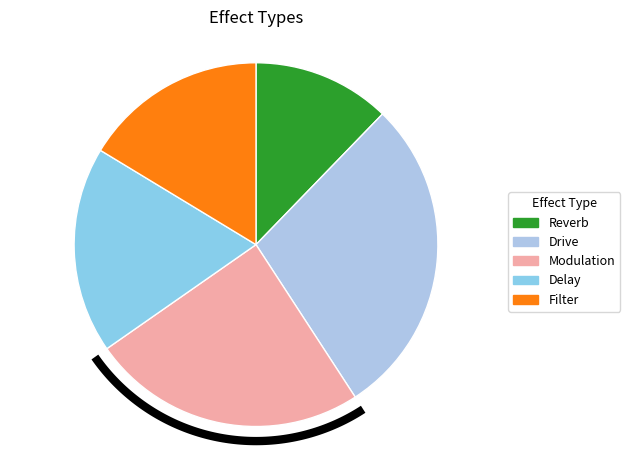

Rank the categories by value from highest to lowest.

Drive, Modulation, Delay, Filter, Reverb